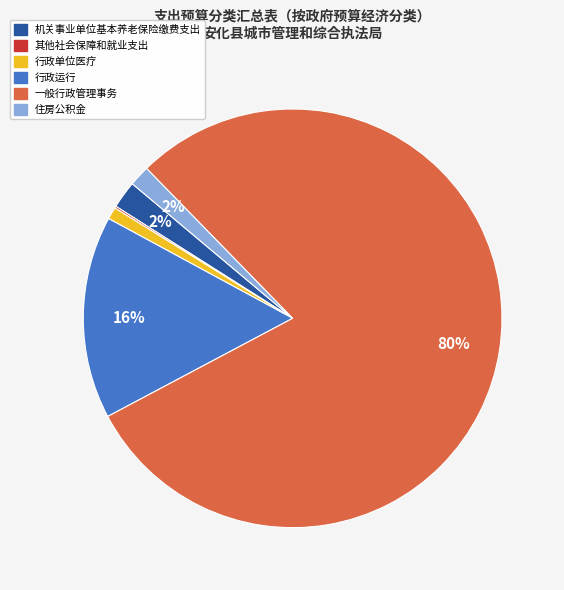

What is the majority slice?

一般行政管理事务